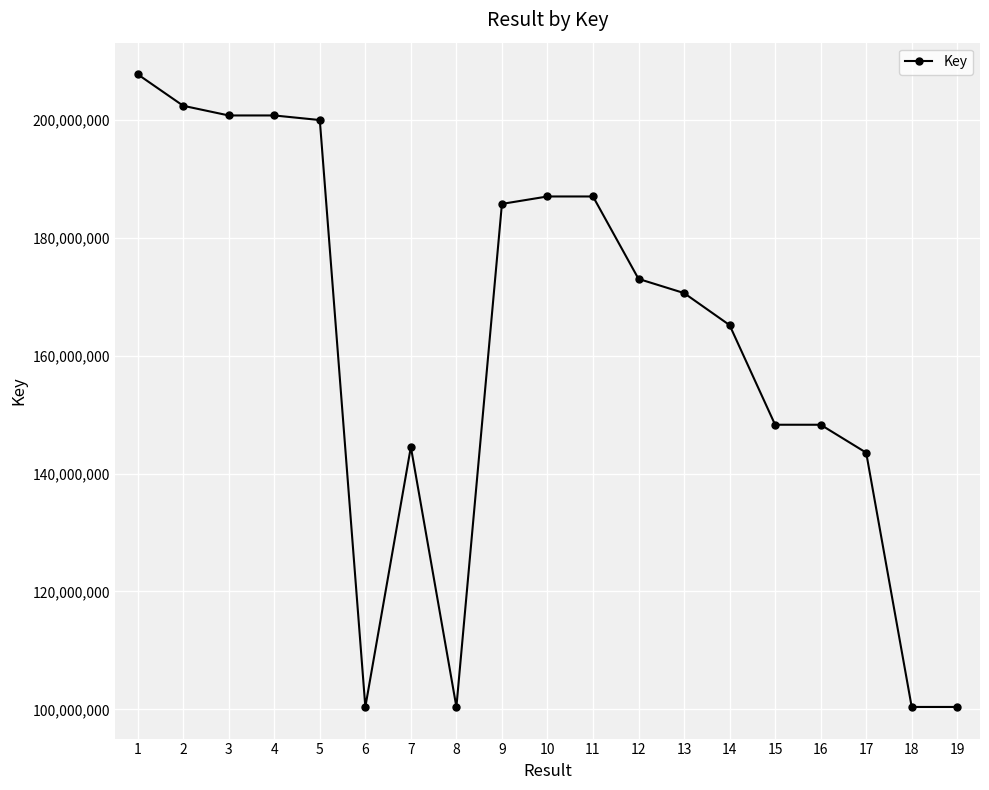

How many data points does each series have?

19